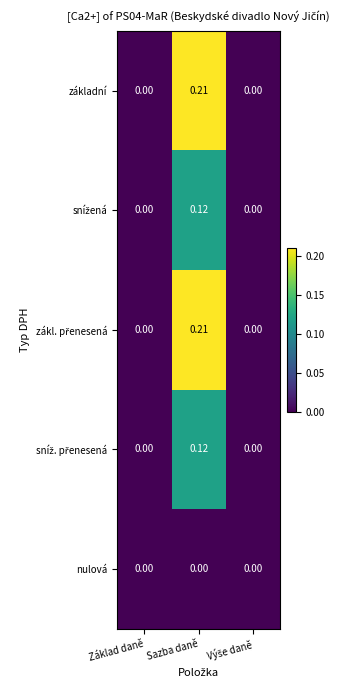

Which category has the highest value across all series?

Sazba daně